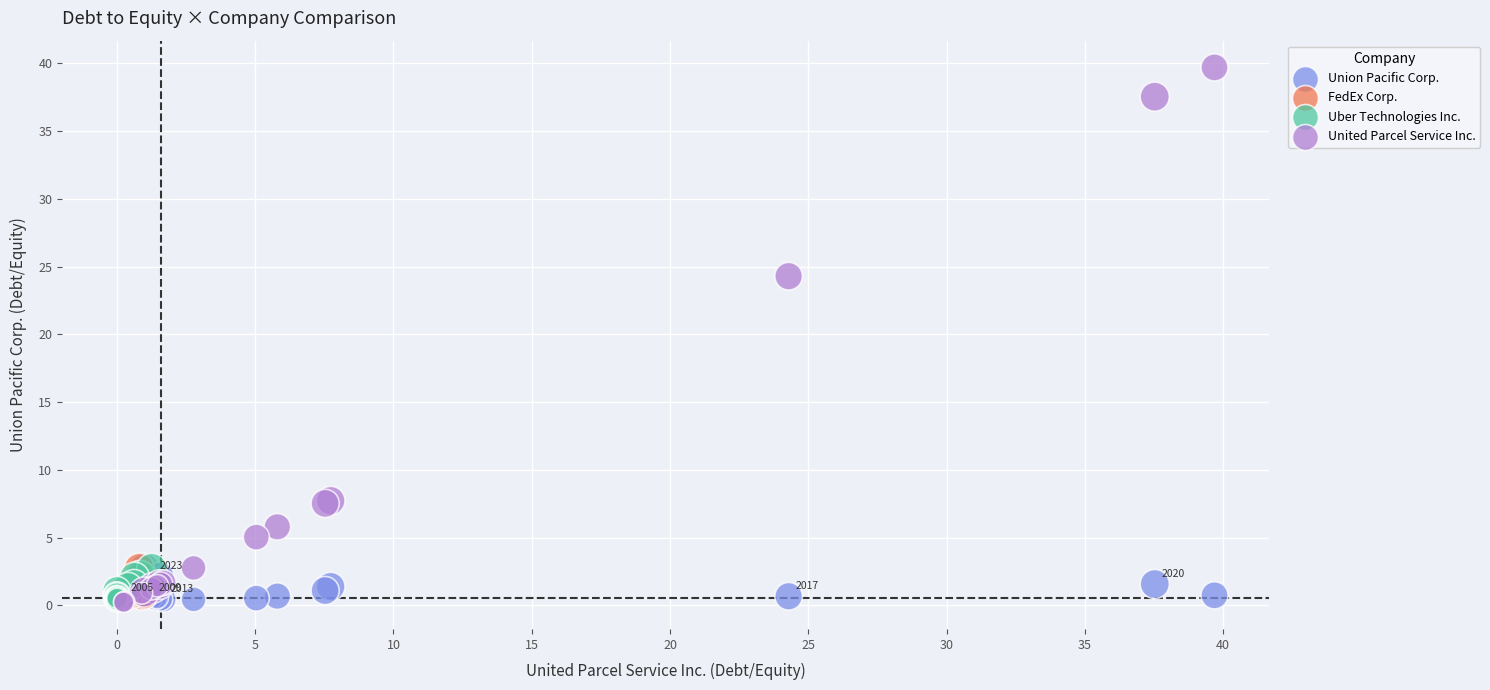

What are all the series names shown in the legend?

Union Pacific Corp., FedEx Corp., Uber Technologies Inc., United Parcel Service Inc.